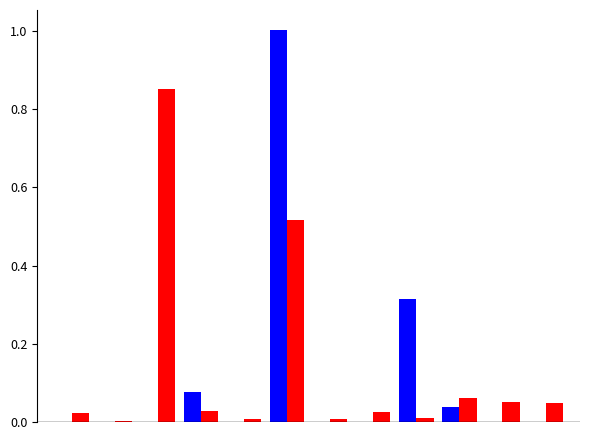

What is the maximum value shown in the chart?

1.0